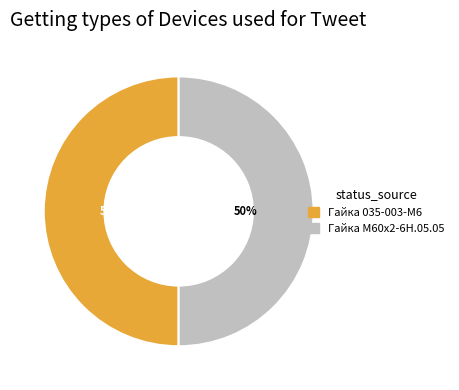

The Гайка 035-003-М6 slice represents 50% of the pie. True or false?

True